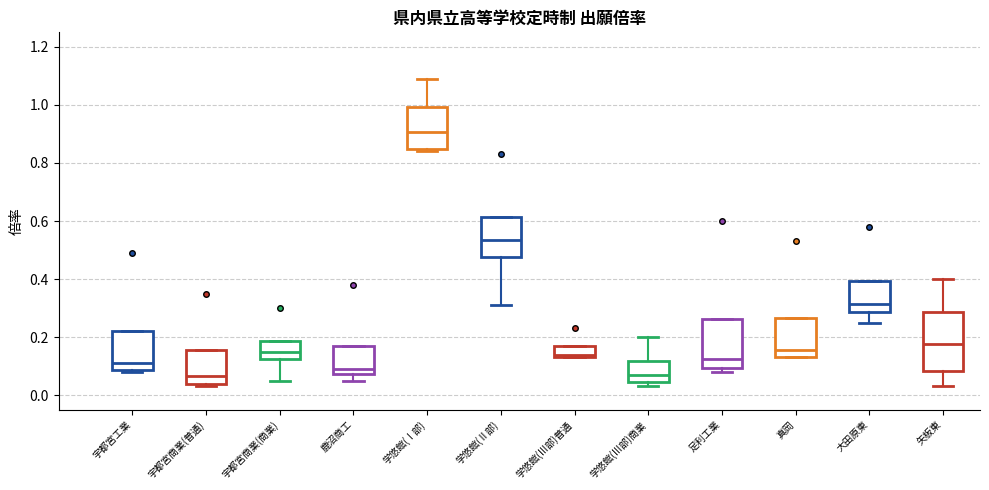

Which box's median line is the highest?

学悠館(Ⅰ部)